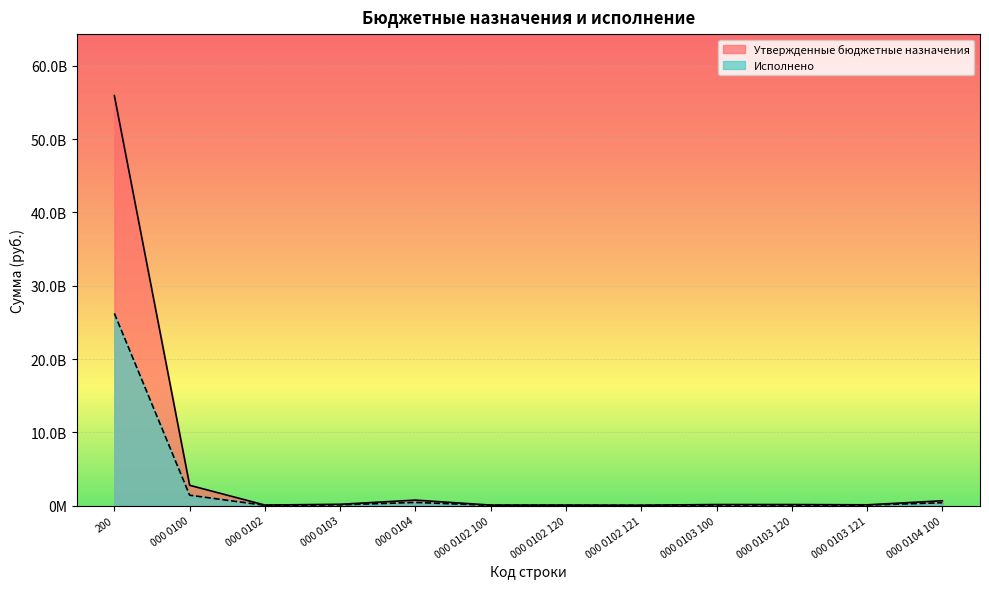

At which label does Исполнено reach its peak?

200